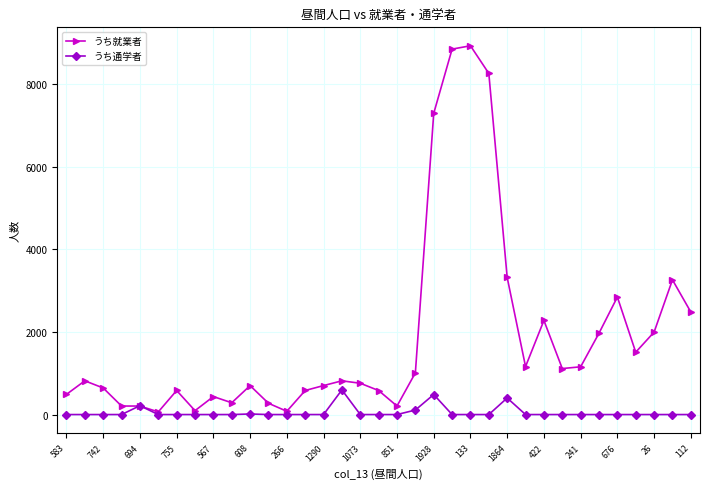

What is the greatest value displayed?

8921